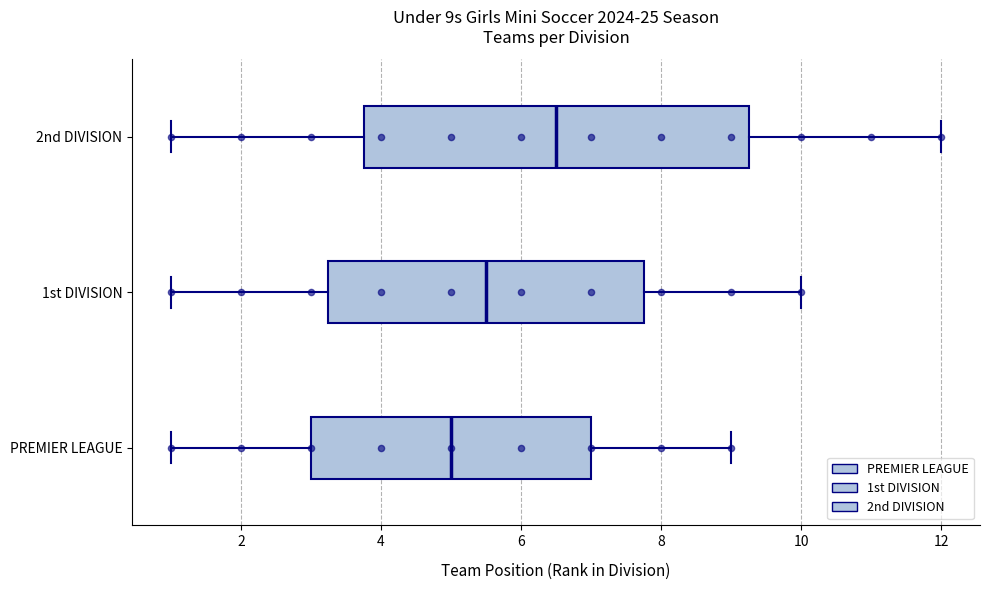

Where does the median line of the box for 1st DIVISION sit on the x-axis? The values are not printed on the chart, so give them approximately, as read against the axis.

5.6